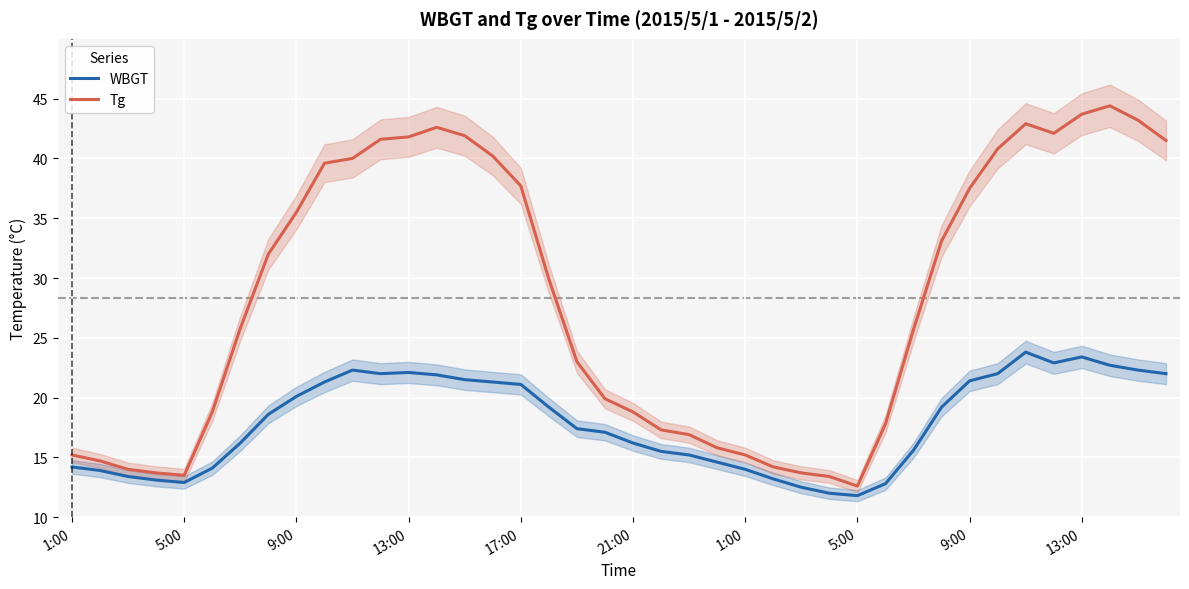

What is the total value across all series at 19?

37.0